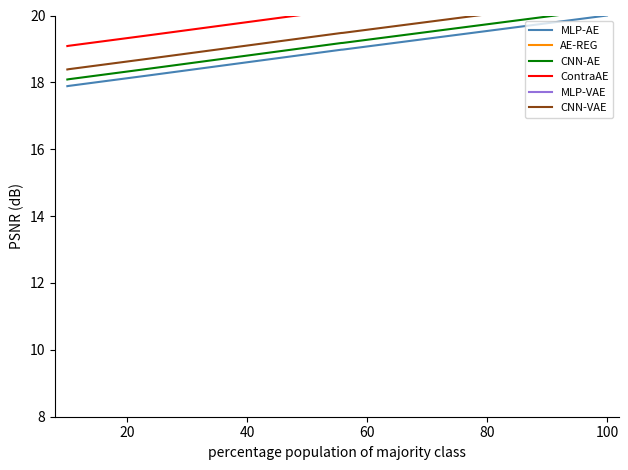

What is the minimum value for MLP-AE?

17.9